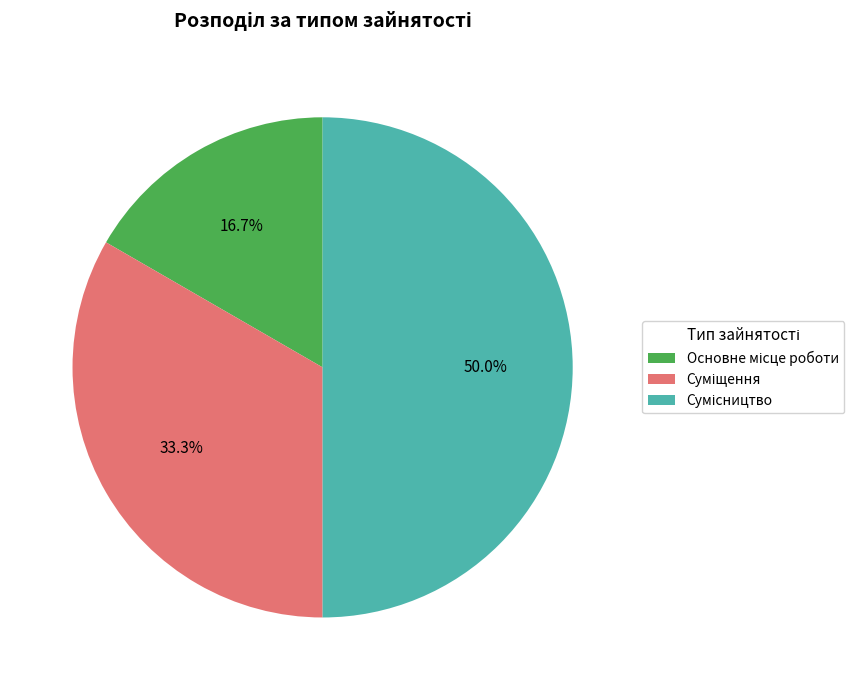

How many segments does this pie chart have?

3